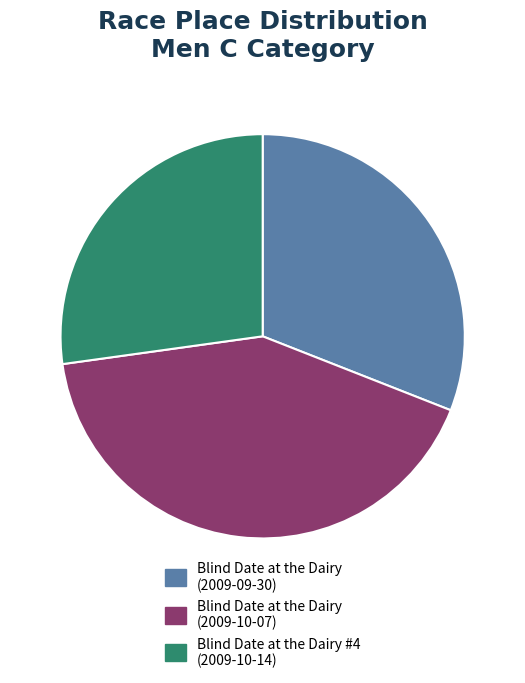

Which category has the biggest portion of the pie?

Blind Date at the Dairy (2009-10-07)